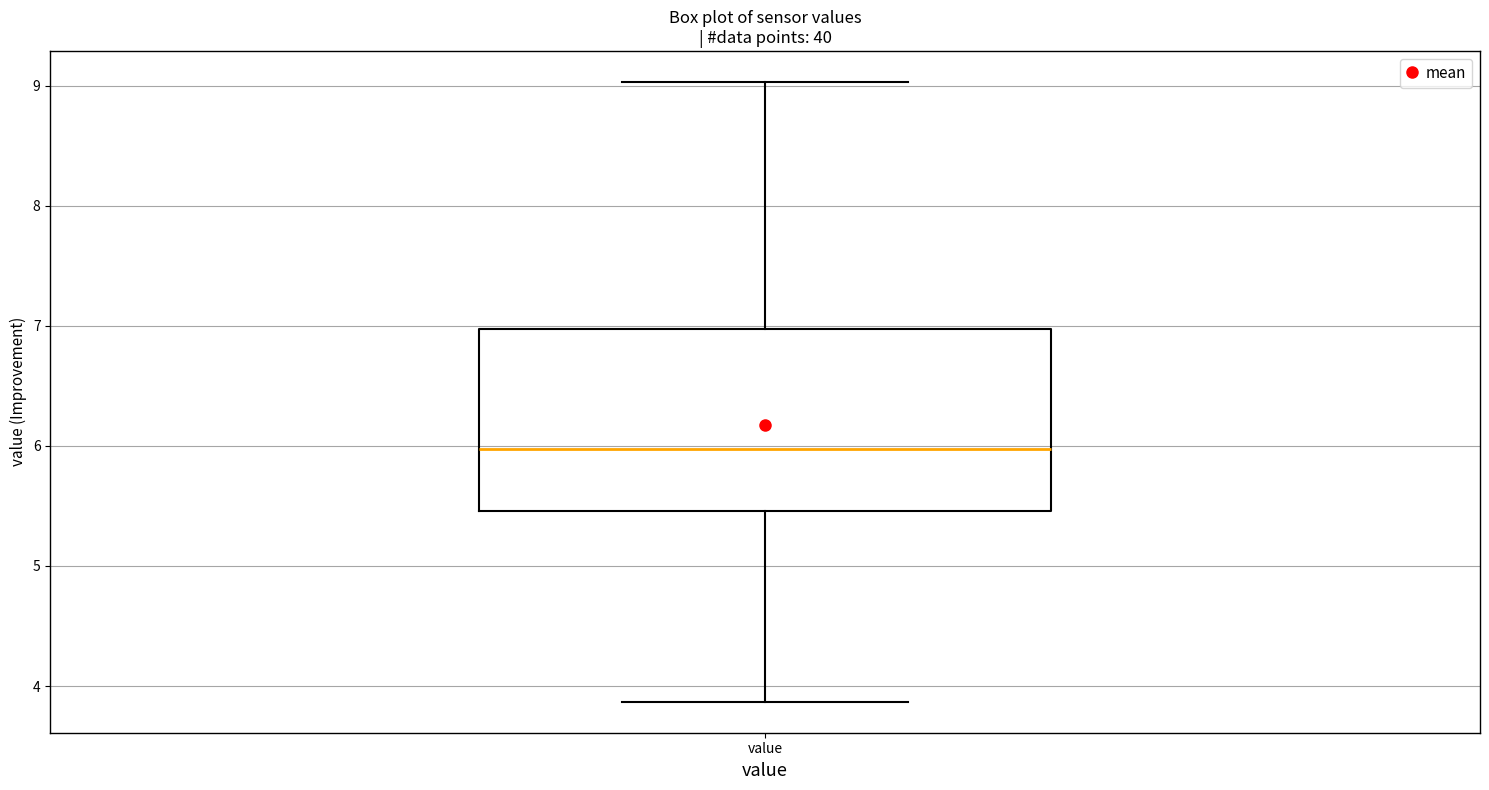

Transcribe this box plot: give where the median line is, the range the box spans, and where the two whiskers end, as read against the y-axis. The values are not printed on the chart, so give them approximately, as read against the axis.

median 6.0, box 5.5 to 7.0, whiskers 3.9 to 9.0